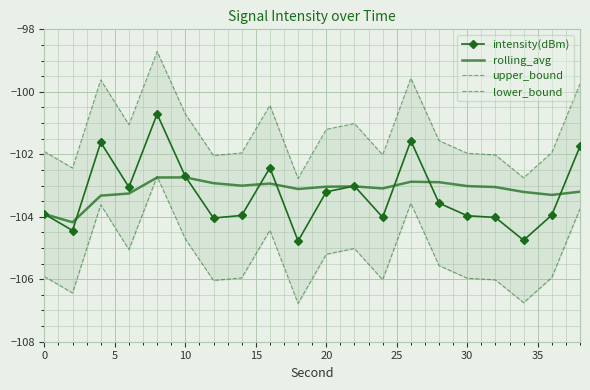

What is the highest value of the intensity(dBm) series?

-100.7